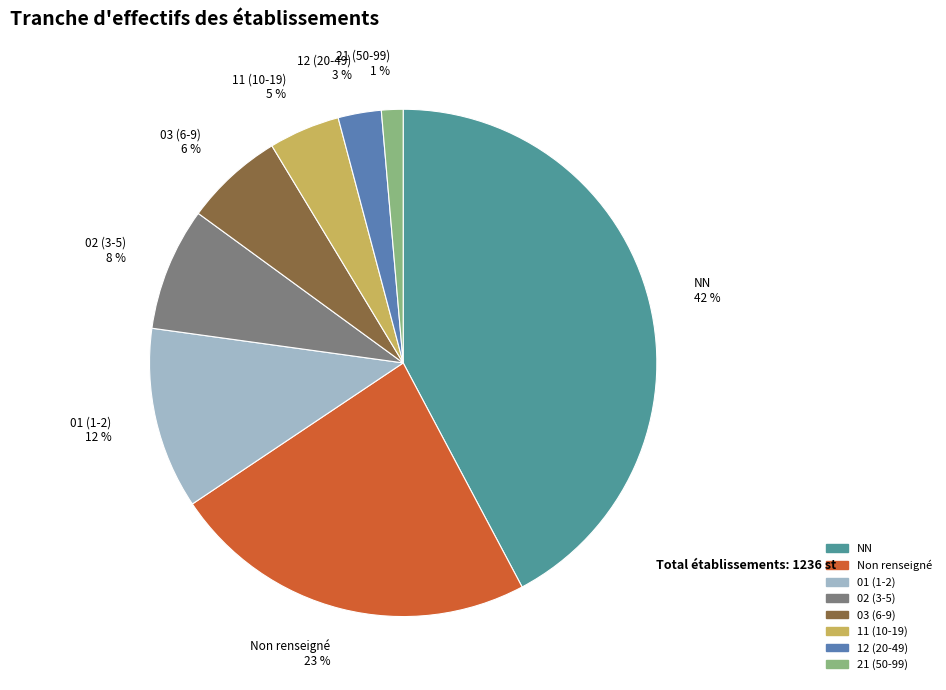

Count the number of slices in the pie.

8